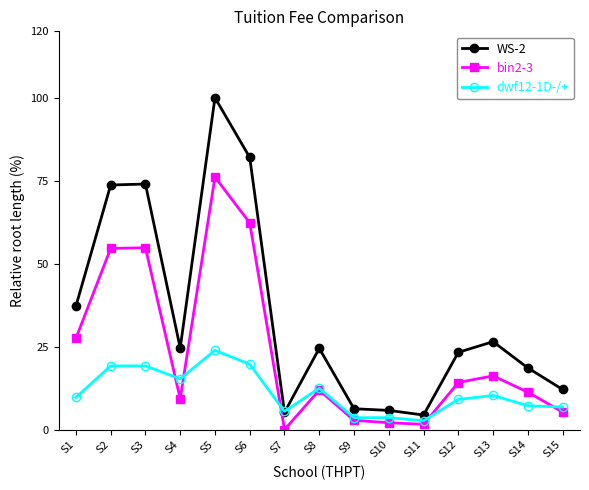

List the series in order of their overall mean, lowest first.

dwf12-1D-/+, bin2-3, WS-2